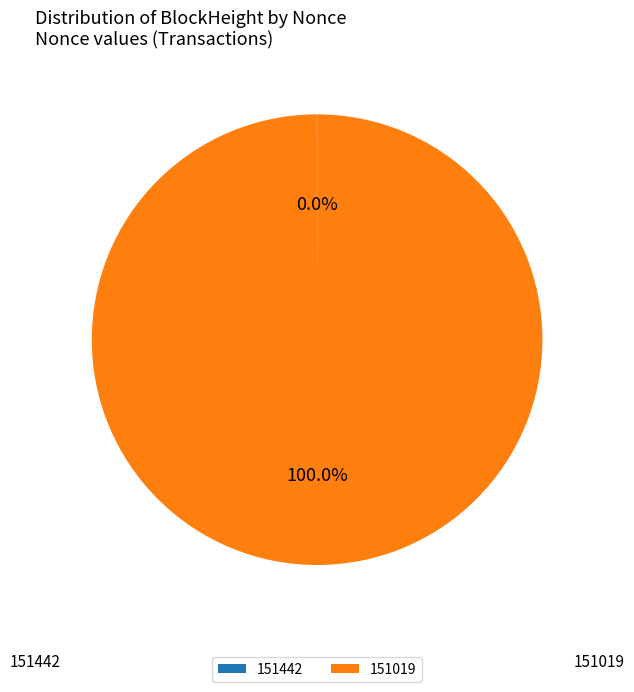

What is the largest slice in the pie chart?

151019